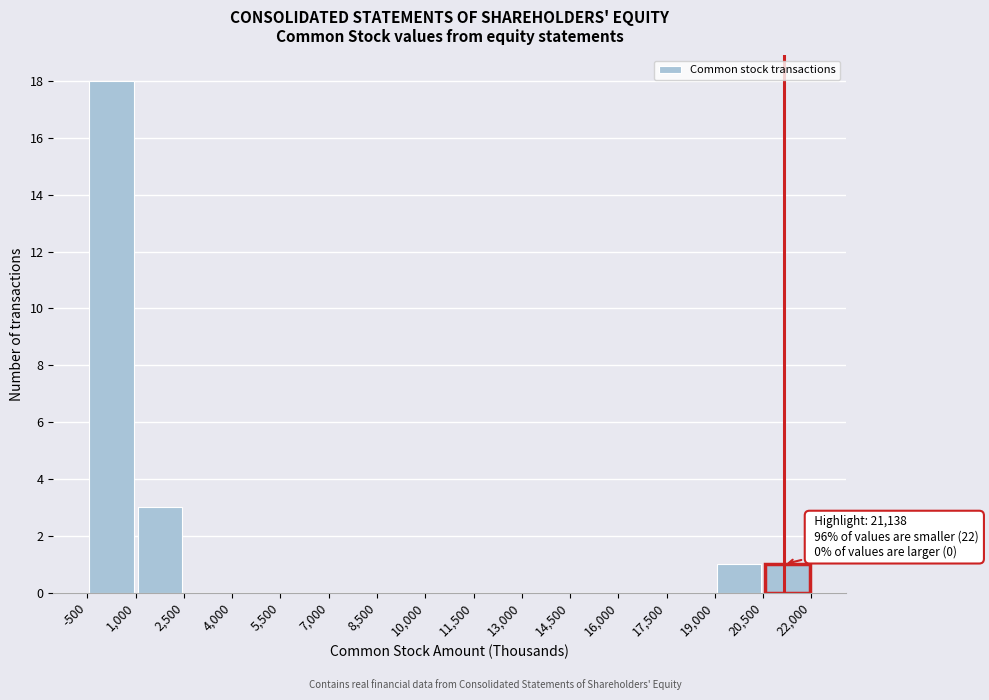

Which range on the x-axis has the tallest bar?

-500 to 1,000